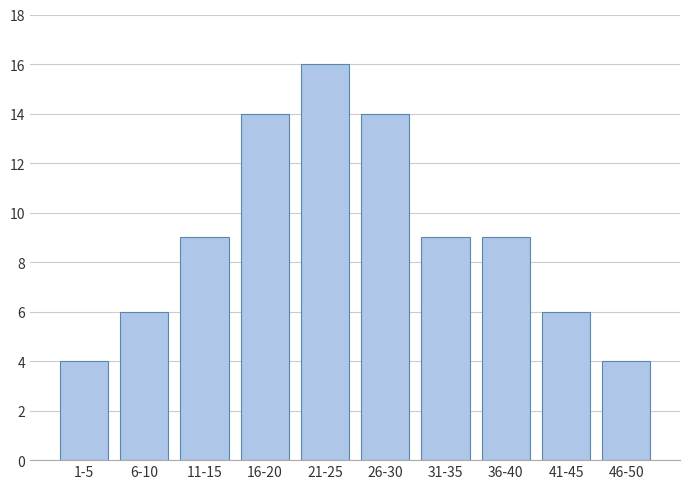

Reading left to right, what are all the values shown in this chart?

1-5=4	6-10=6	11-15=9	16-20=14	21-25=16	26-30=14	31-35=9	36-40=9	41-45=6	46-50=4